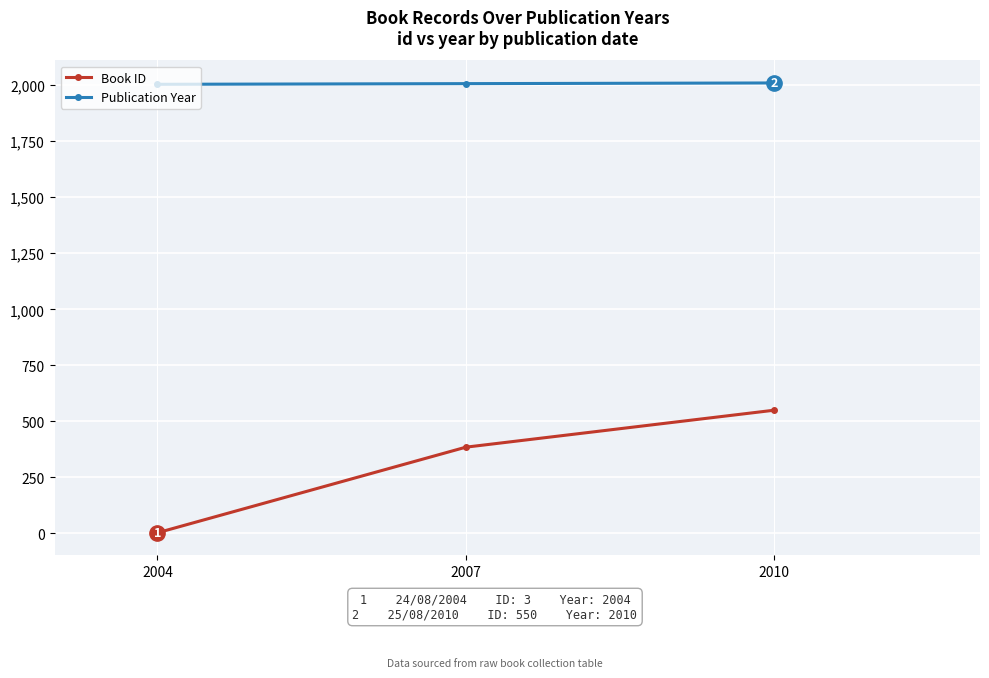

How many Publication Year values are between 2004 and 2010?

3